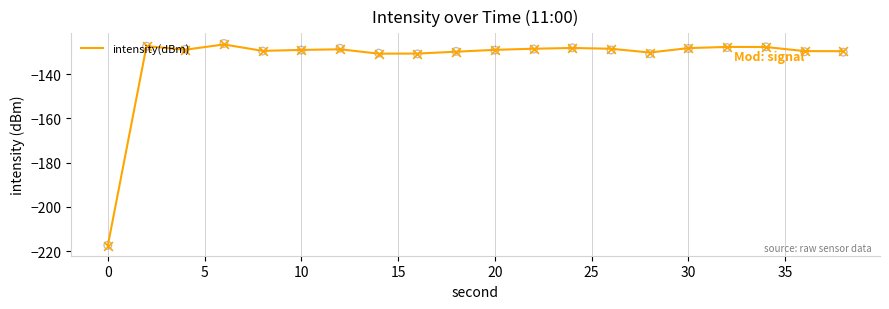

What is the minimum value for intensity(dBm)?

-217.4